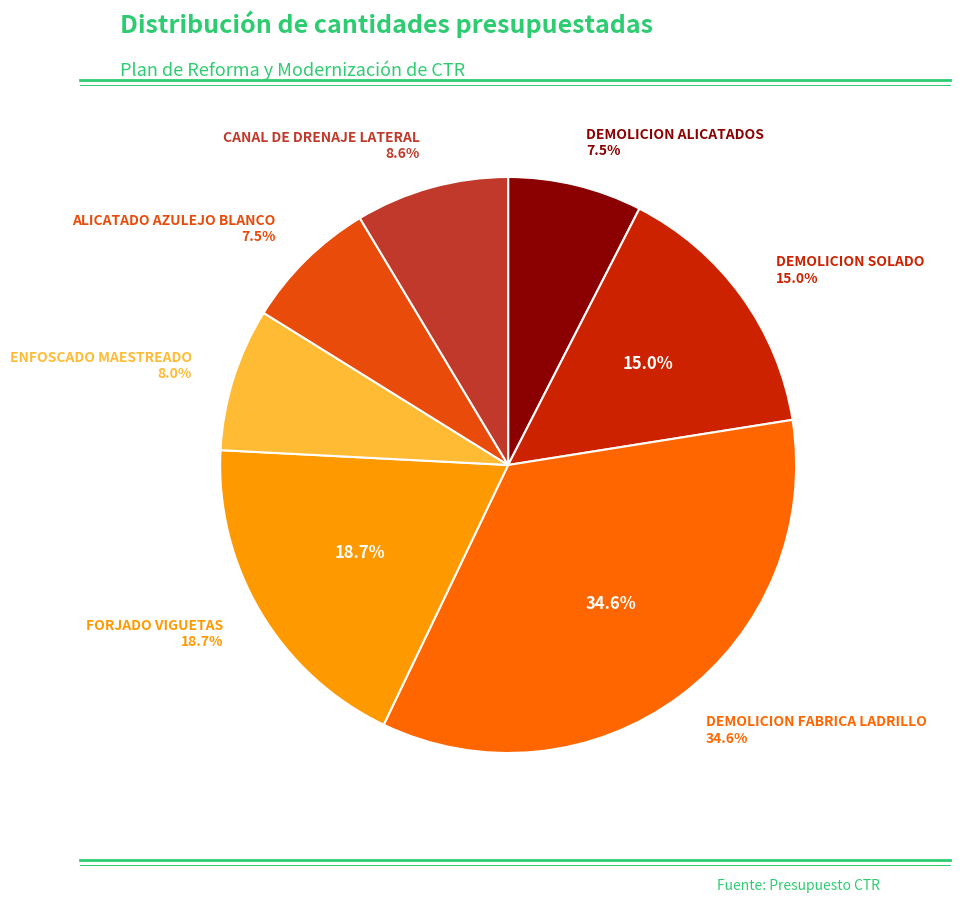

Is there any slice that represents more than half of the pie?

No